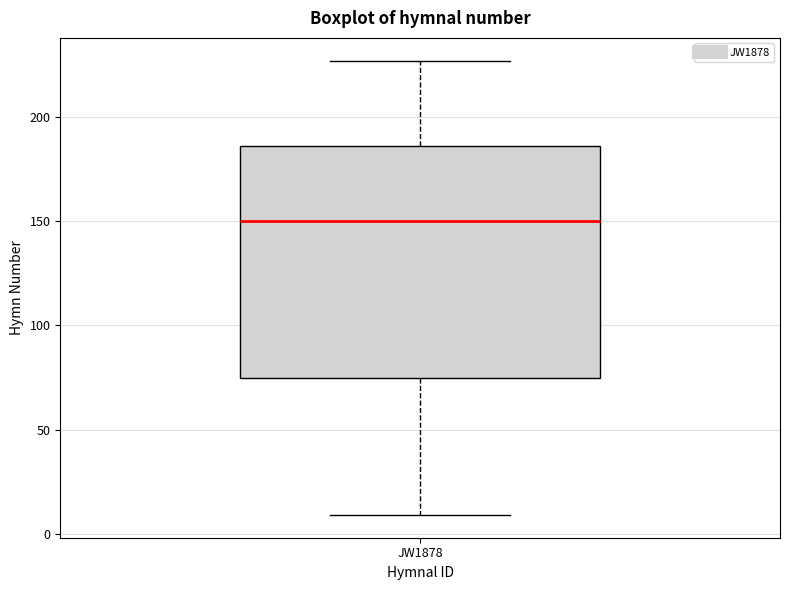

Transcribe this box plot: give where the median line is, the range the box spans, and where the two whiskers end, as read against the y-axis. The values are not printed on the chart, so give them approximately, as read against the axis.

median 150, box 75 to 185, whiskers 10 to 225